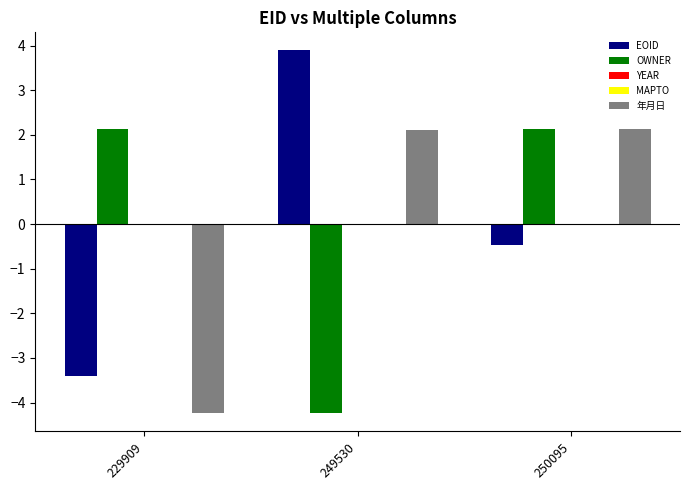

Does the chart contain any negative values?

Yes